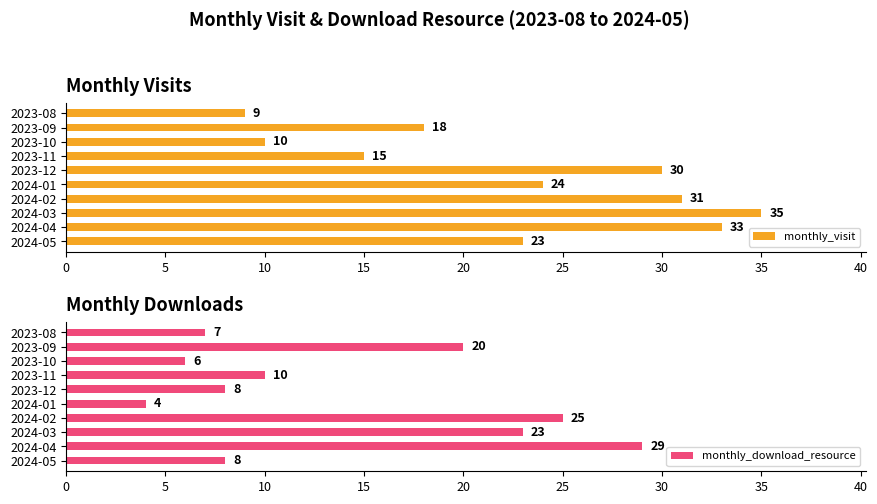

What is the average value of the monthly_download_resource series?

14